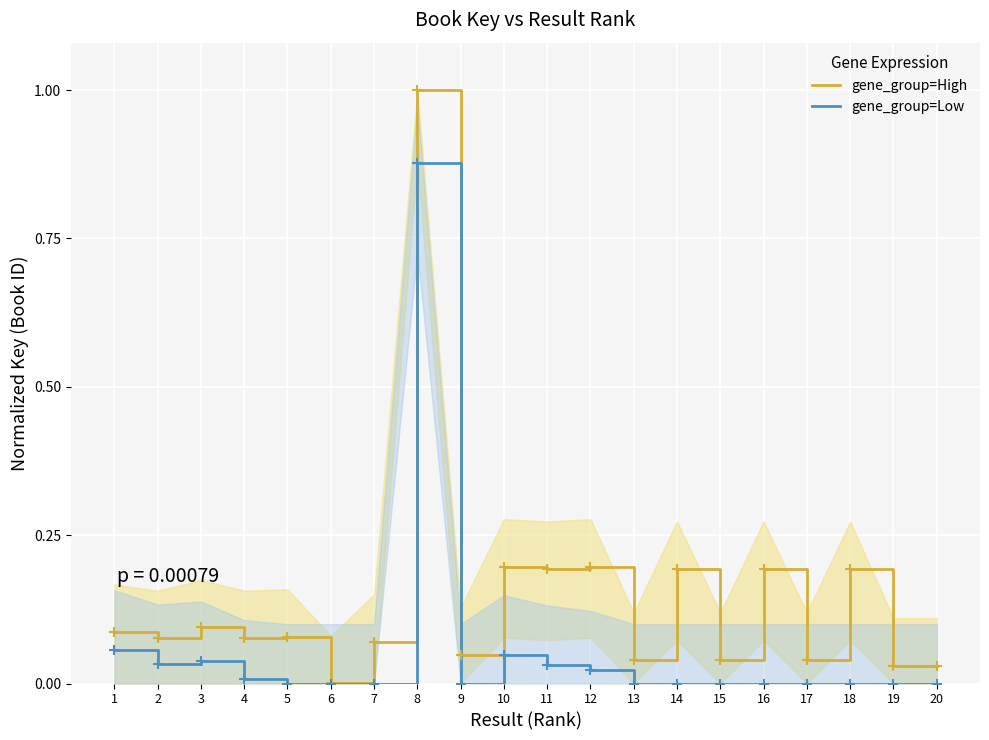

Reading left to right, list all the values displayed in this chart.

gene_group=High: 1=0.1	2=0.1	3=0.1	4=0.1	5=0.1	6=0.0	7=0.1	8=1.0	9=0.0	10=0.2	11=0.2	12=0.2	13=0.0	14=0.2	15=0.0	16=0.2	17=0.0	18=0.2	19=0.0	20=0.0
gene_group=Low: 1=0.1	2=0.0	3=0.0	4=0.0	5=0.0	6=0.0	7=0.0	8=0.9	9=0.0	10=0.0	11=0.0	12=0.0	13=0.0	14=0.0	15=0.0	16=0.0	17=0.0	18=0.0	19=0.0	20=0.0